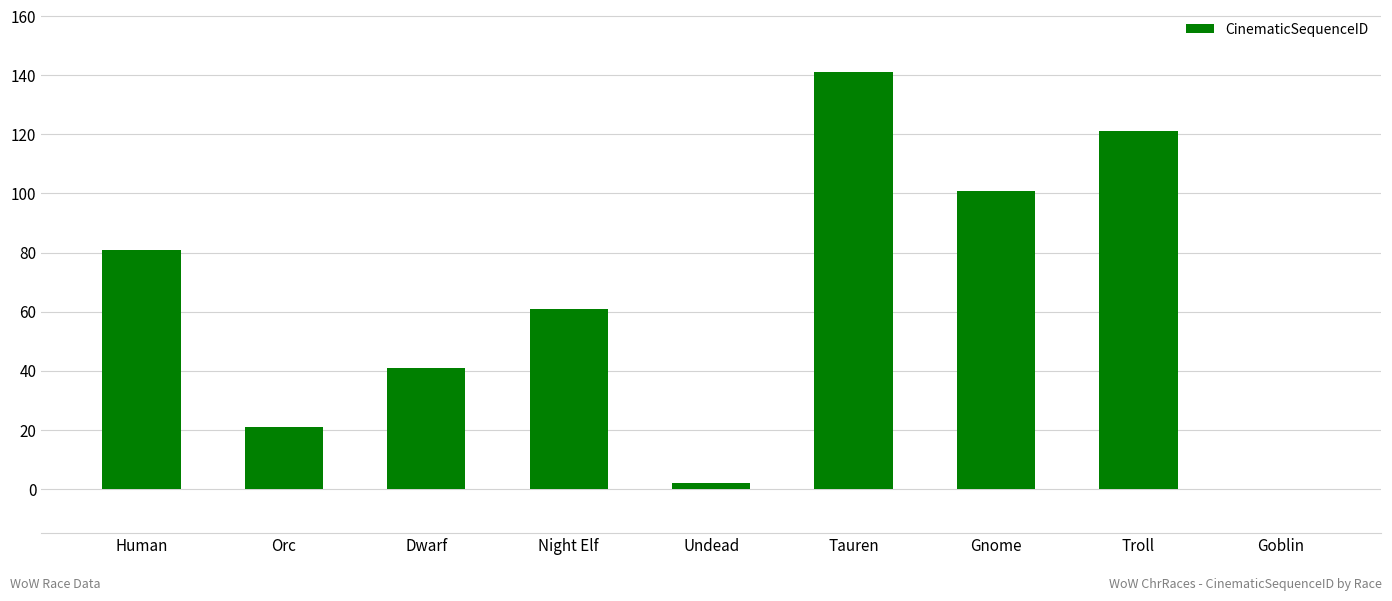

Which has a higher value, Tauren or Troll?

Tauren